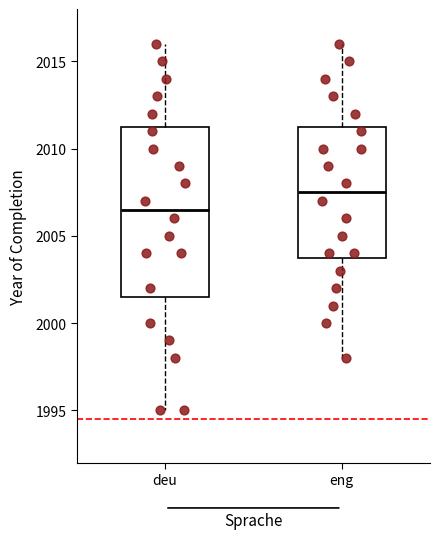

Which box's median line is the lowest?

deu